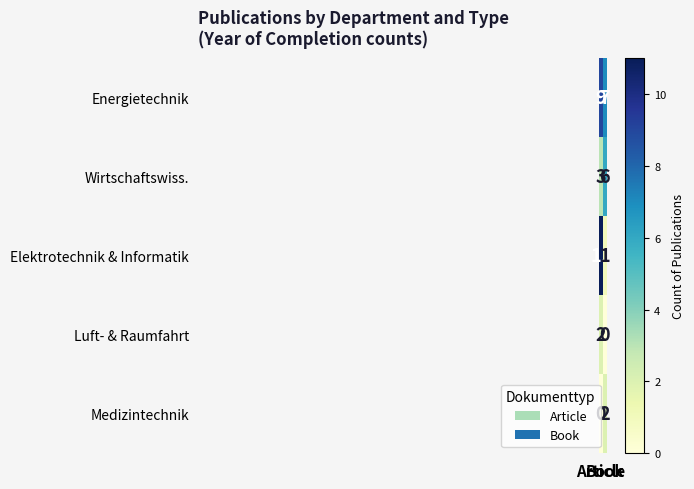

Which series has the largest range (max minus min)?

Elektrotechnik & Informatik